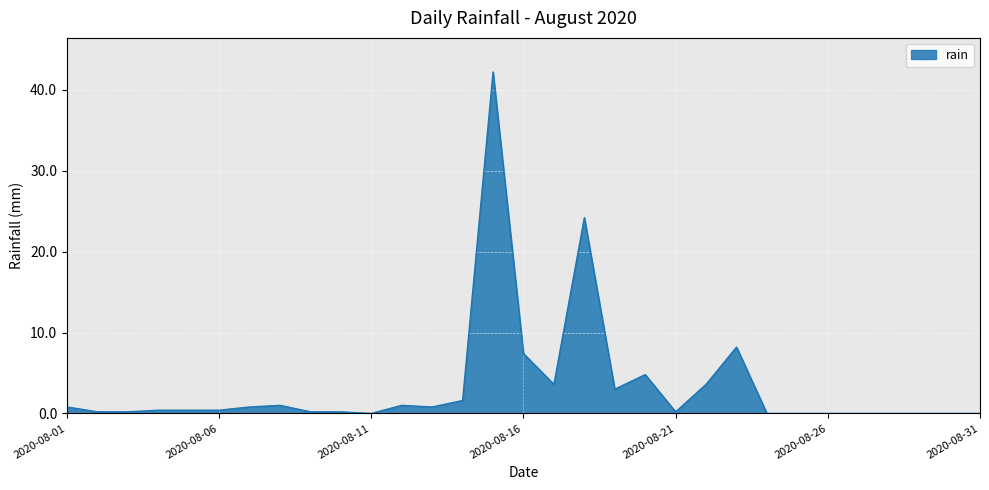

What is the difference between the maximum and minimum values?

42.2